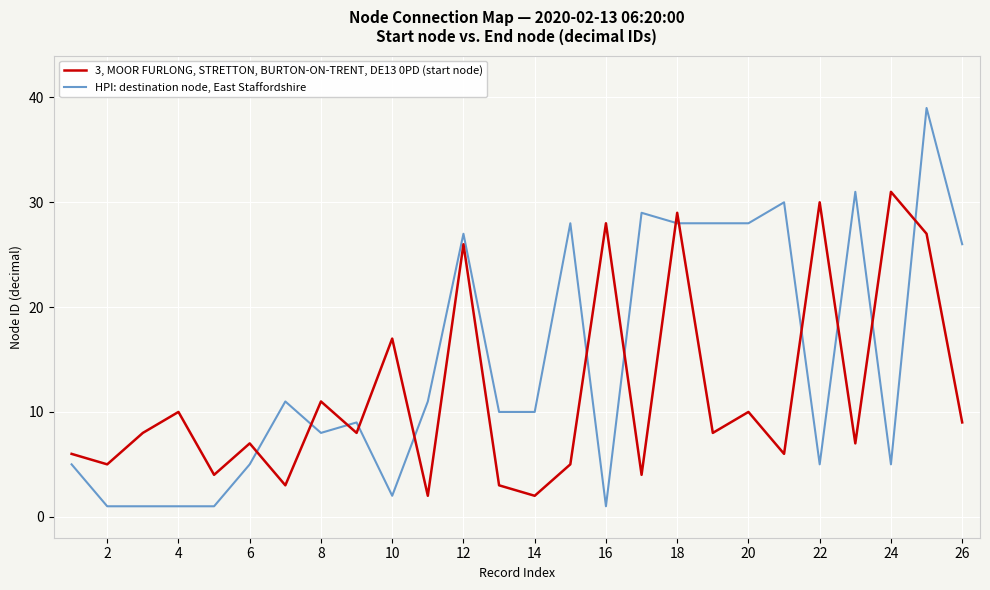

List the series in order of their overall mean, highest first.

HPI: destination node, East Staffordshire, 3, MOOR FURLONG, STRETTON, BURTON-ON-TRENT, DE13 0PD (start node)